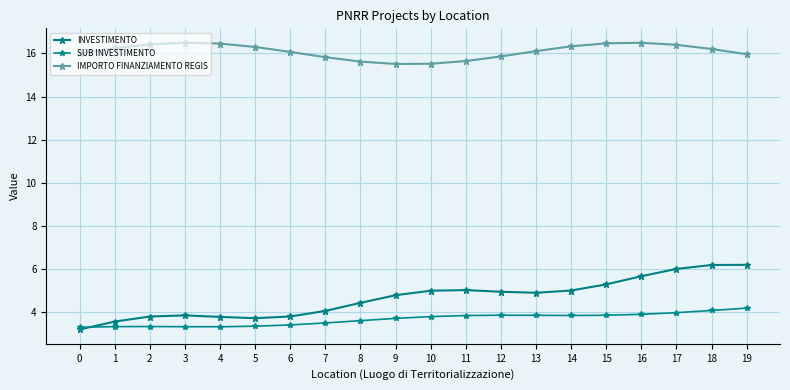

What value does the SUB INVESTIMENTO series have at 19?

4.2